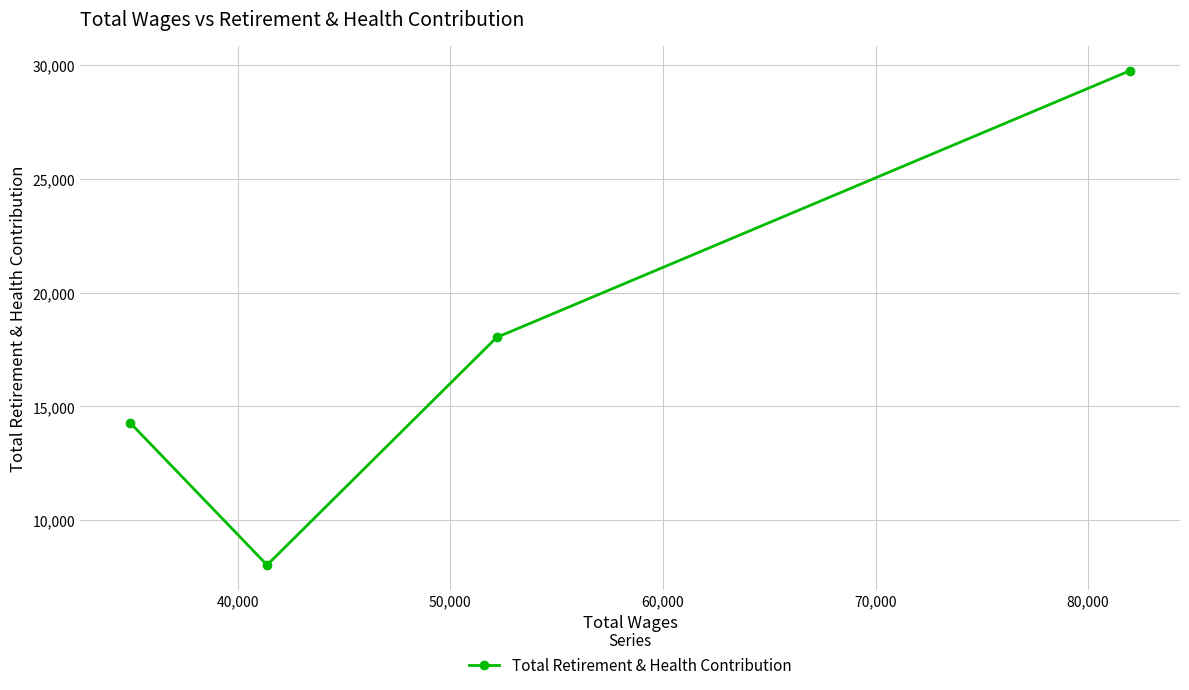

How many data points does each series have?

4